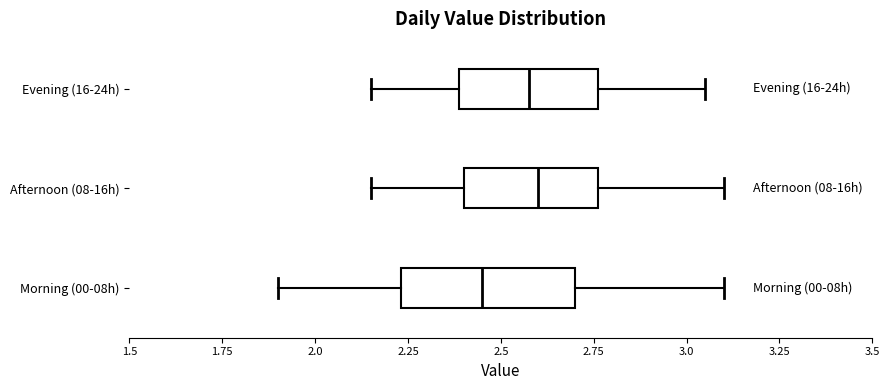

Reading bottom to top, read every box against the x-axis: the position of its median line, the range the box covers, and the ends of its whiskers. The values are not printed on the chart, so give them approximately, as read against the axis.

Morning (00-08h): median 2.45, box 2.25 to 2.70, whiskers 1.90 to 3.10
Afternoon (08-16h): median 2.60, box 2.40 to 2.75, whiskers 2.15 to 3.10
Evening (16-24h): median 2.60, box 2.40 to 2.75, whiskers 2.15 to 3.05